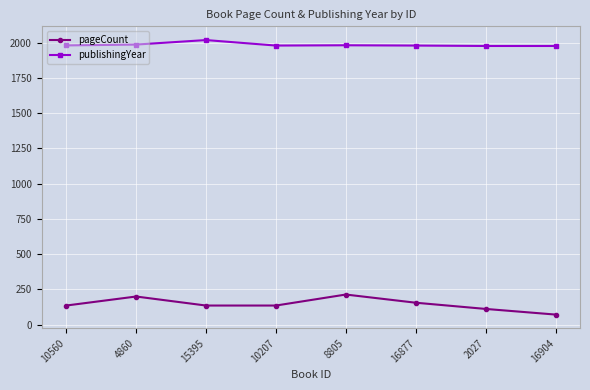

True or false: publishingYear has a value of 758 at 8805.

False